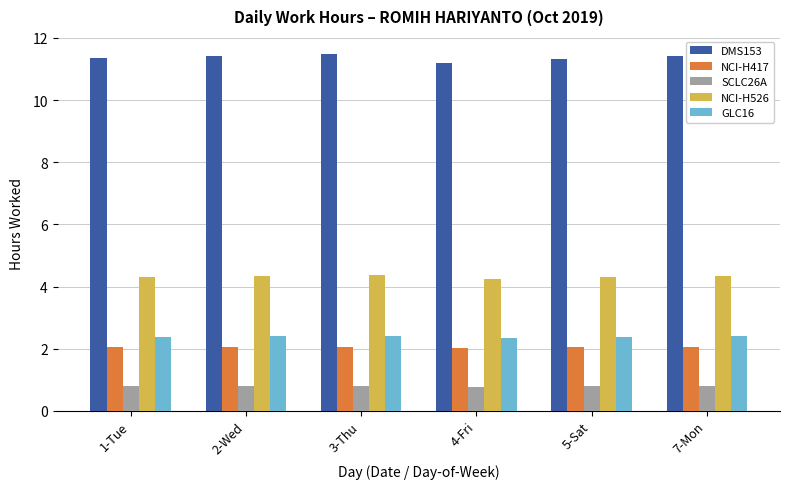

At how many categories does at least one series exceed 5?

6